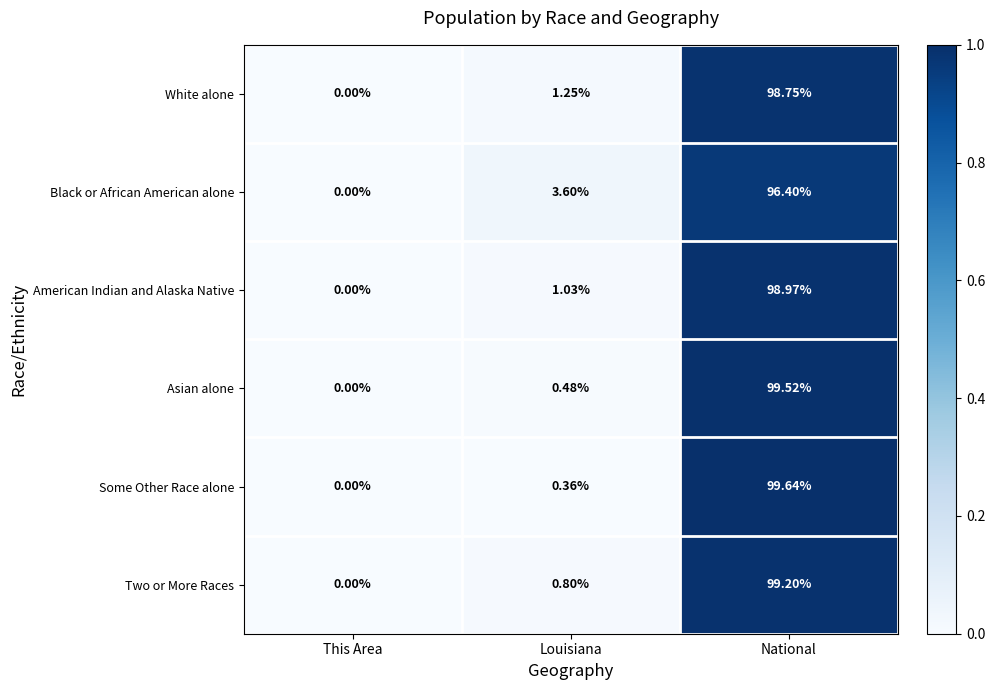

Rank the series at National from lowest to highest value.

Black or African American alone, White alone, American Indian and Alaska Native, Two or More Races, Asian alone, Some Other Race alone